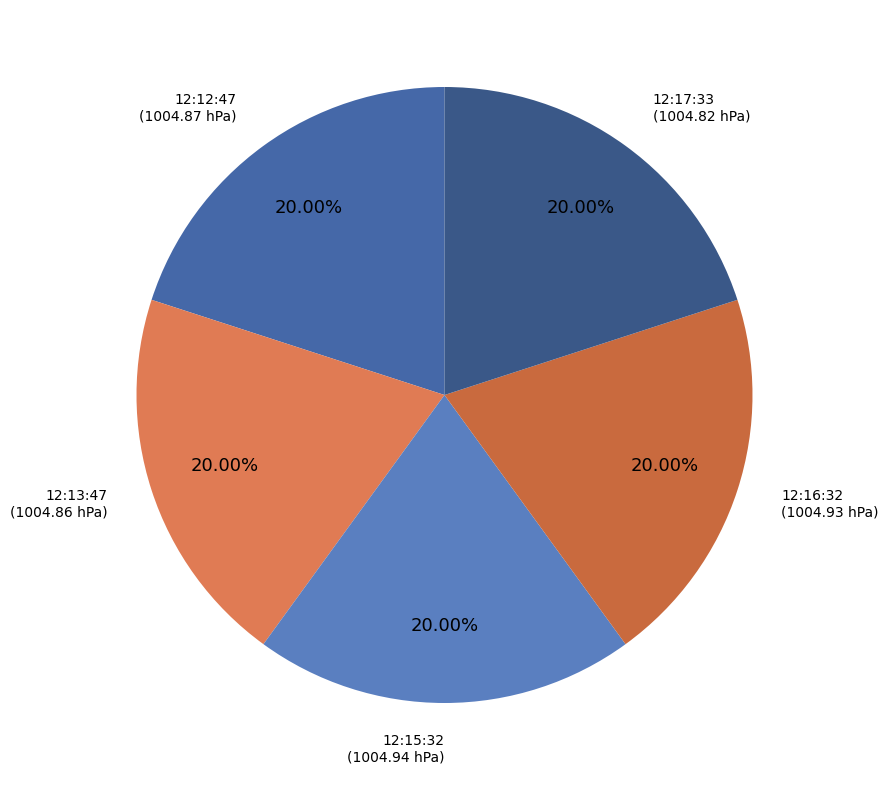

Do 12:12:47 and 12:16:32 together represent more than half of the pie?

No